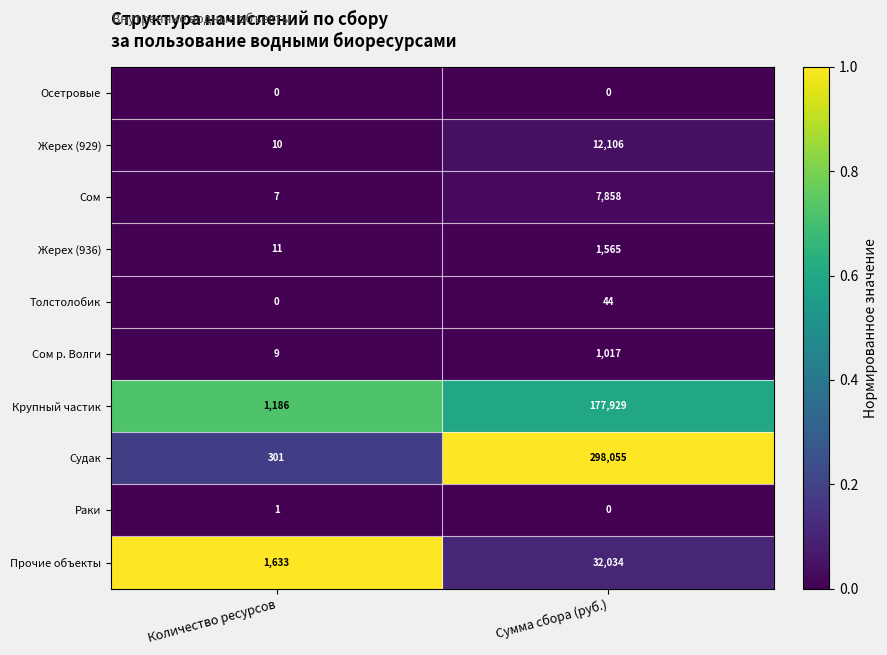

The value of Сом р. Волги at Сумма сбора (руб.) is 1017. True or false?

True